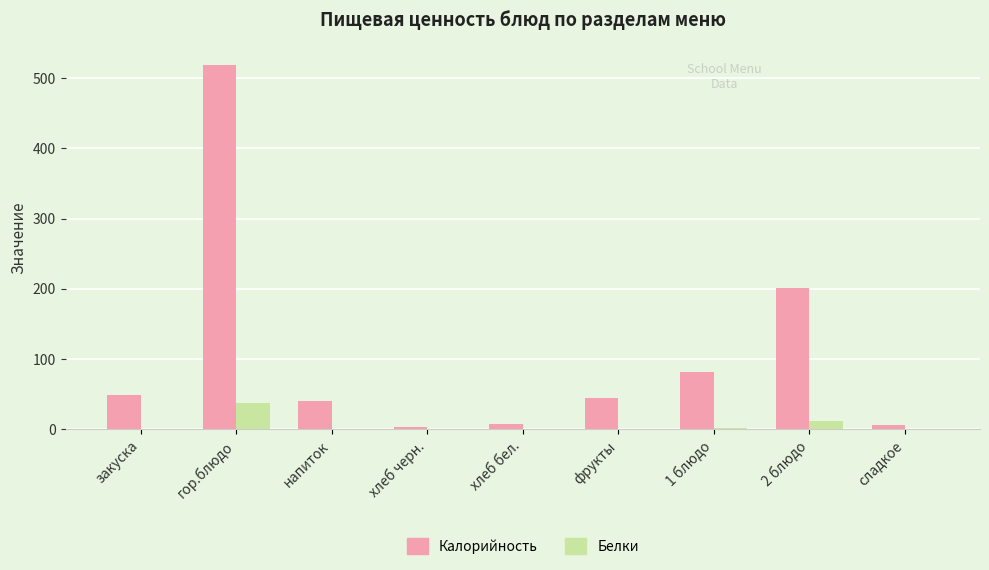

Which series changed the most between гор.блюдо and напиток?

Калорийность